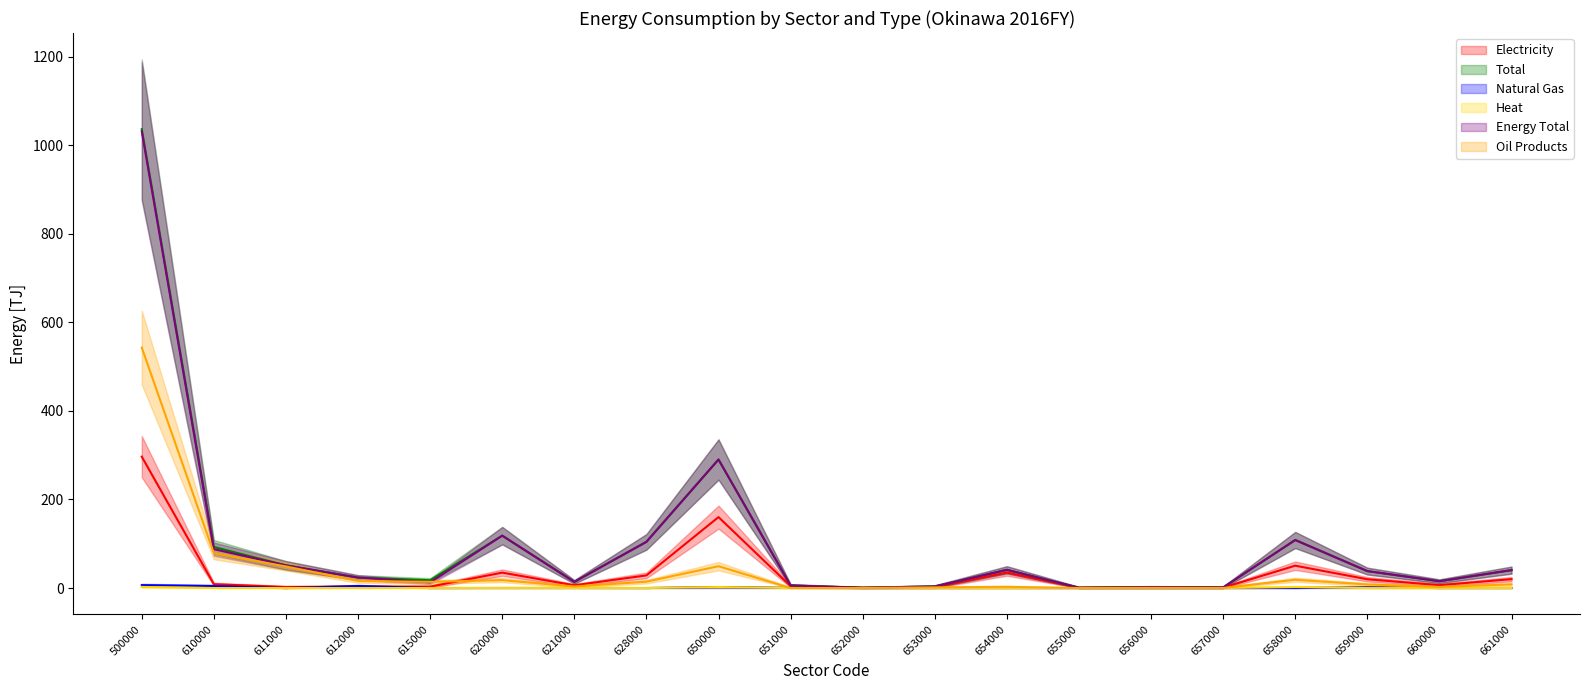

List the labels in order of Electricity (mean) value, largest first.

500000, 650000, 658000, 654000, 620000, 628000, 661000, 659000, 610000, 660000, 621000, 651000, 615000, 612000, 611000, 653000, 656000, 657000, 655000, 652000